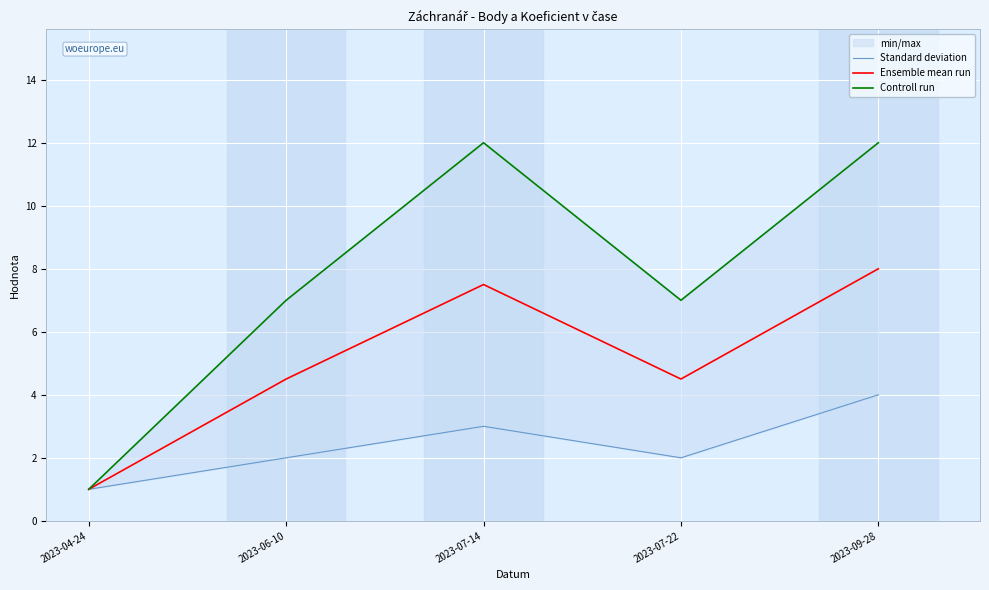

At which category is the sum across all series the highest?

2023-09-28